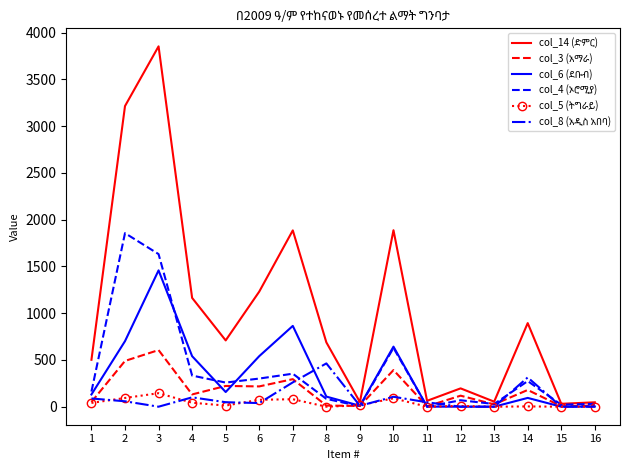

What is the greatest value displayed?

3853.6